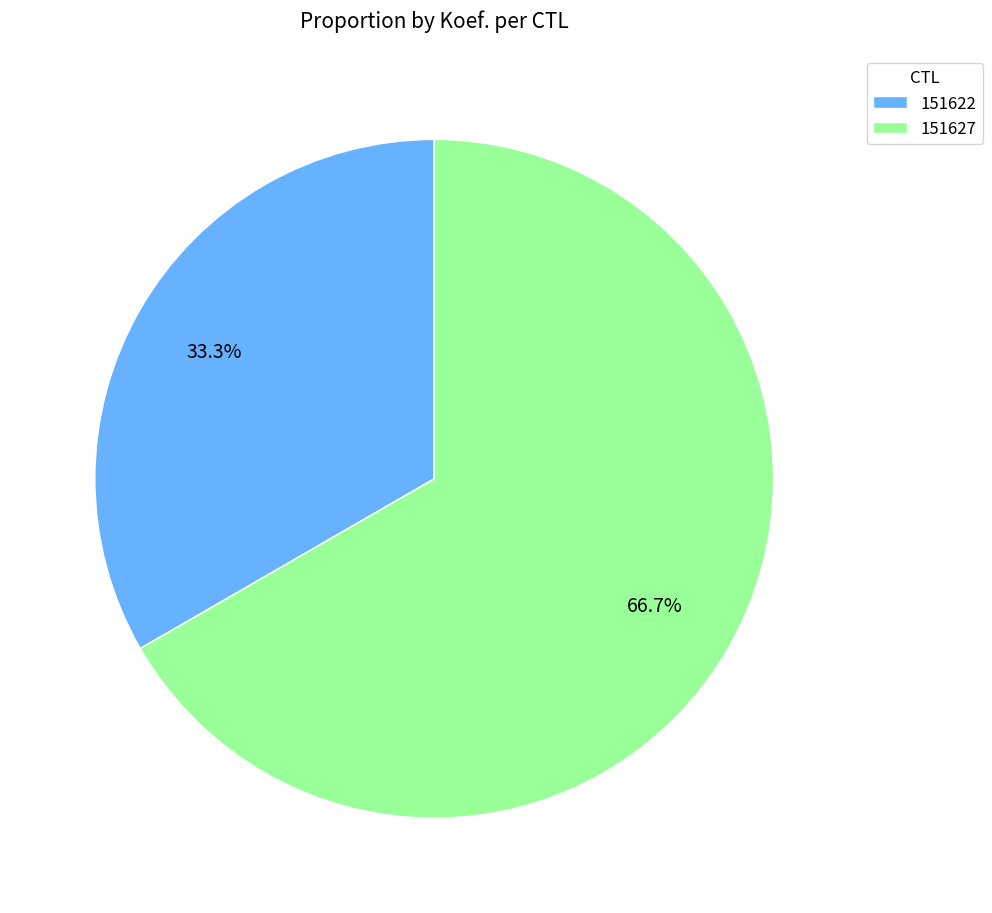

Which slice is the largest?

151627